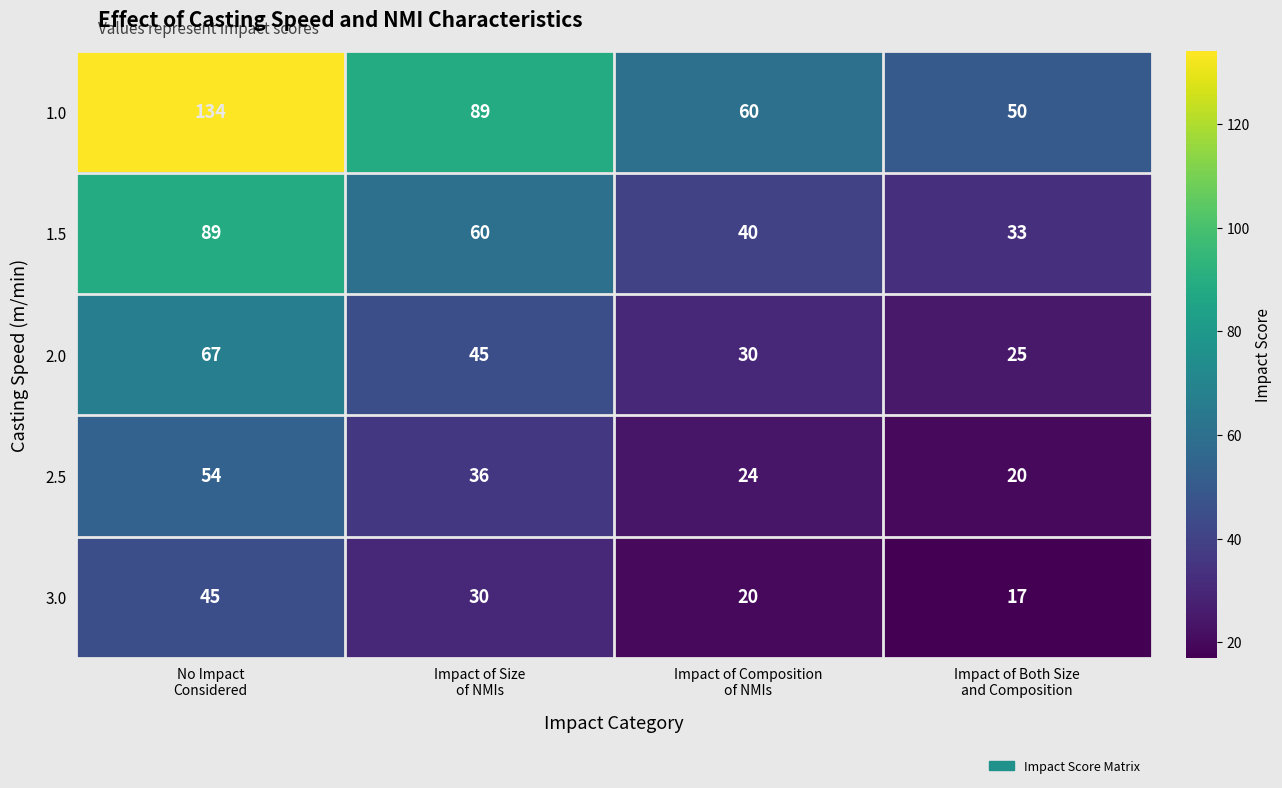

At how many categories does at least one series exceed 82?

2